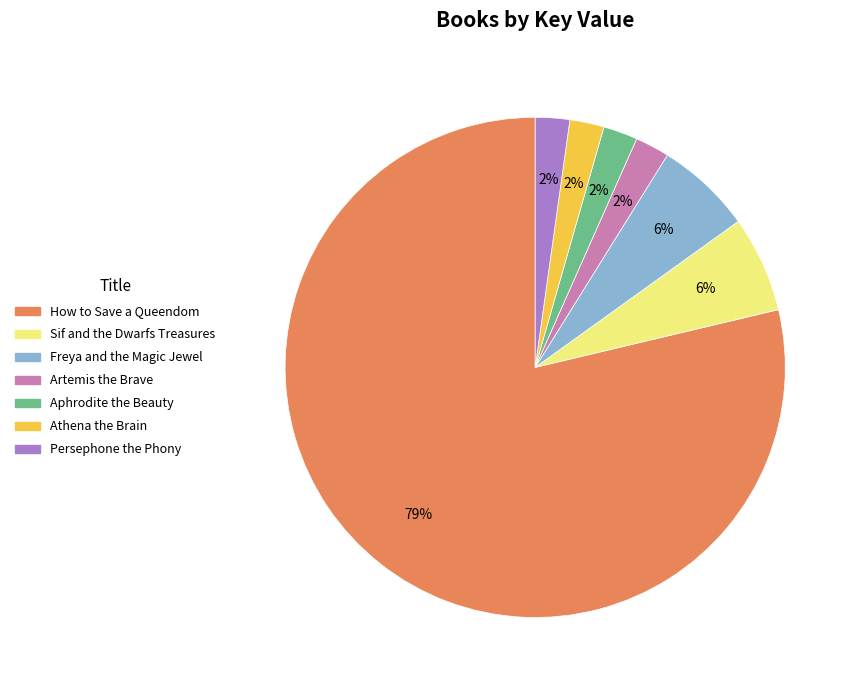

Is there a majority slice in this chart?

Yes